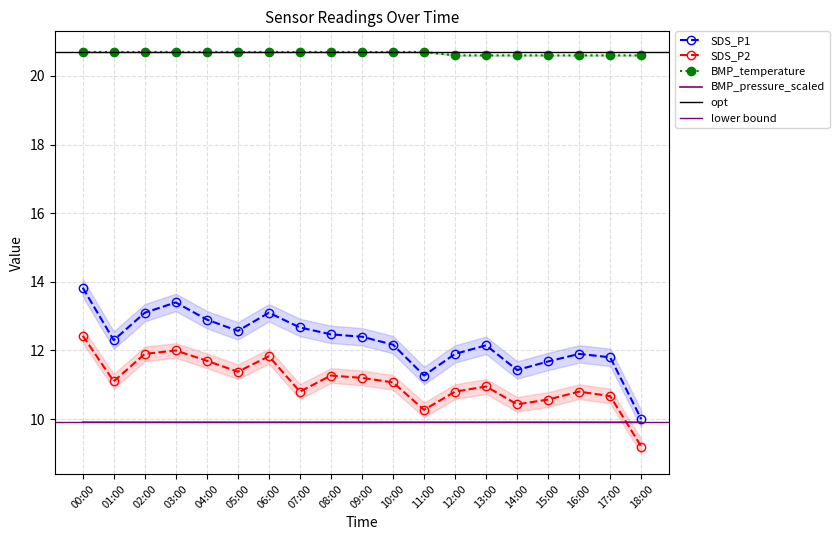

What is the total value across all series at 15:00?

52.8